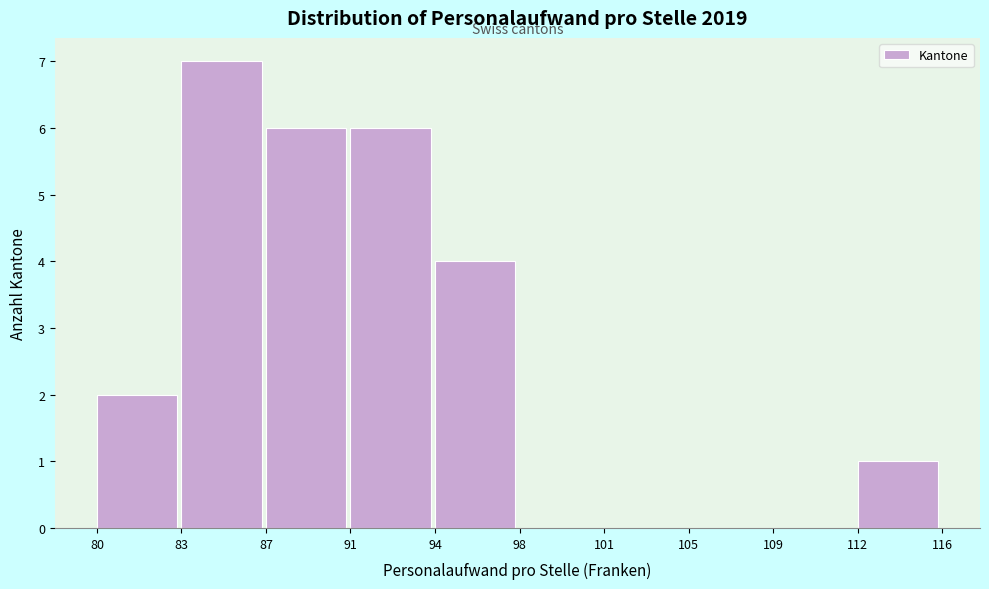

Reading right to left, list all the values displayed in this chart.

112=1	109=0	105=0	101=0	98=0	94=4	91=6	87=6	83=7	80=2